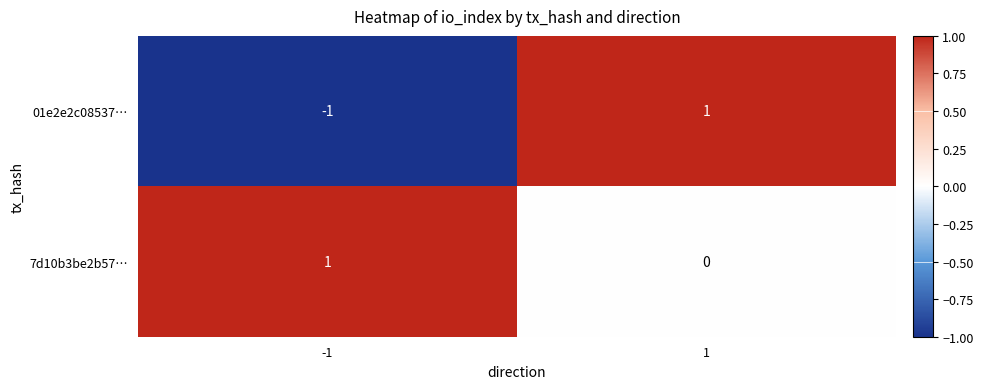

Which series has the largest total across all categories?

7d10b3be2b57…